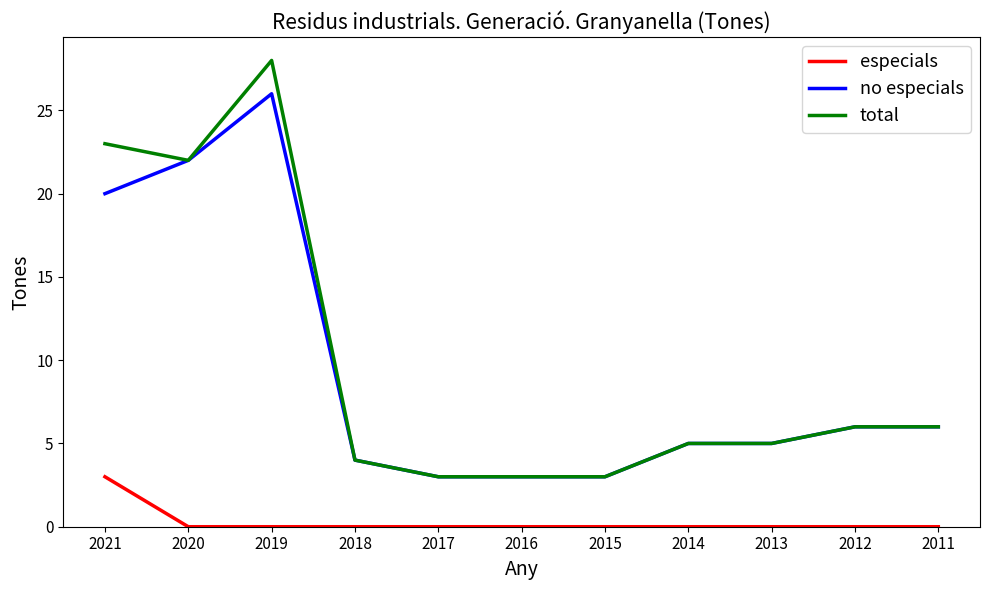

Is the value of no especials at 2020 greater than the value of especials at 2013?

Yes